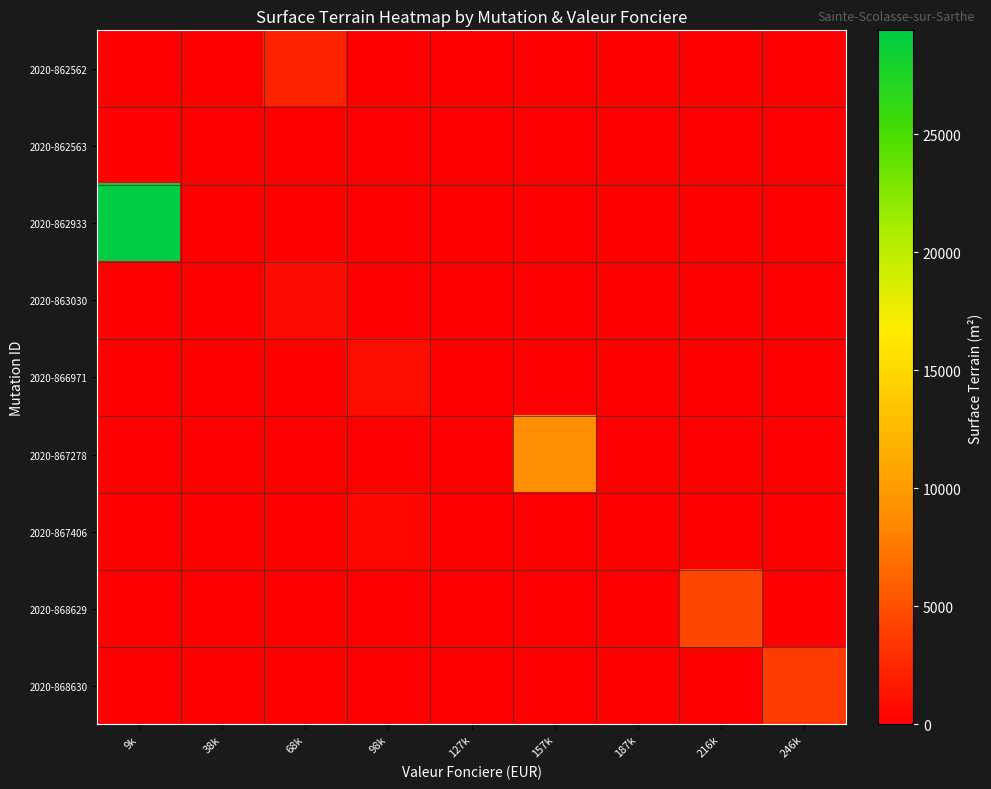

Reading left to right, what are all the values shown in this chart?

2020-862562: 9k=0	38k=0	68k=2271	98k=0	127k=0	157k=0	187k=0	216k=0	246k=0
2020-862563: 9k=228	38k=0	68k=0	98k=0	127k=0	157k=0	187k=0	216k=0	246k=0
2020-862933: 9k=29408	38k=0	68k=0	98k=0	127k=0	157k=0	187k=0	216k=0	246k=0
2020-863030: 9k=0	38k=0	68k=631	98k=0	127k=0	157k=0	187k=0	216k=0	246k=0
2020-866971: 9k=0	38k=0	68k=0	98k=965	127k=0	157k=0	187k=0	216k=0	246k=0
2020-867278: 9k=0	38k=0	68k=0	98k=0	127k=0	157k=9070	187k=0	216k=0	246k=0
2020-867406: 9k=0	38k=0	68k=0	98k=460	127k=0	157k=0	187k=0	216k=0	246k=0
2020-868629: 9k=0	38k=0	68k=0	98k=0	127k=0	157k=0	187k=0	216k=4388	246k=0
2020-868630: 9k=0	38k=0	68k=0	98k=0	127k=0	157k=0	187k=0	216k=0	246k=3724